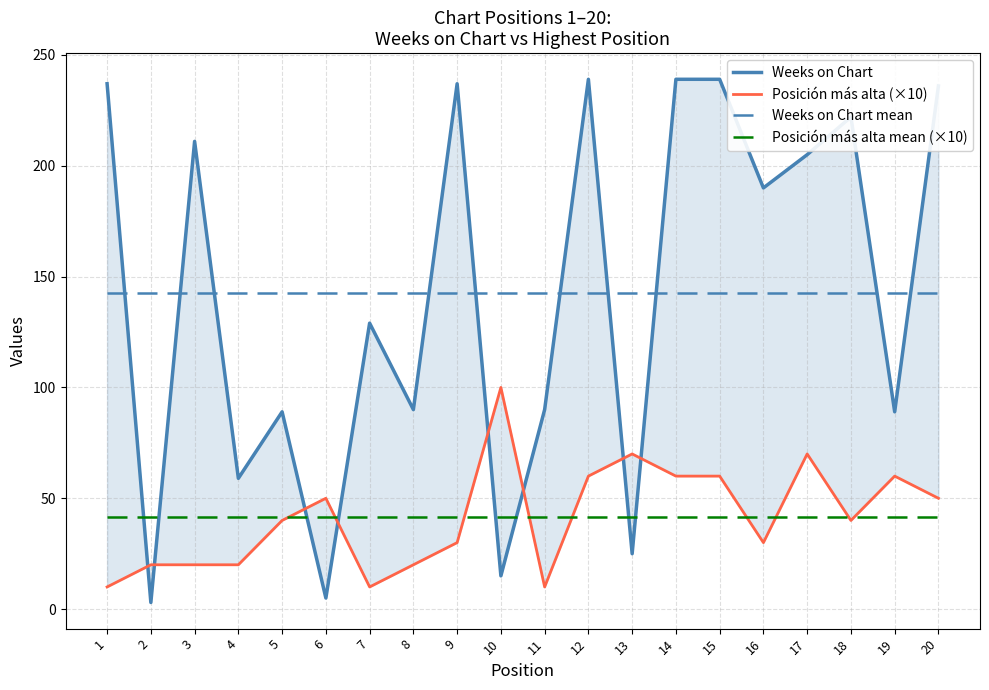

List the labels in order of Posición más alta mean (×10) value, smallest first.

1, 2, 3, 4, 5, 6, 7, 8, 9, 10, 11, 12, 13, 14, 15, 16, 17, 18, 19, 20